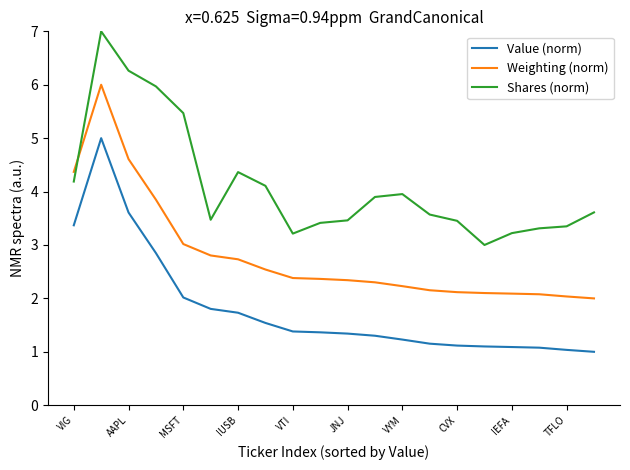

At how many categories does at least one series exceed 5?

4